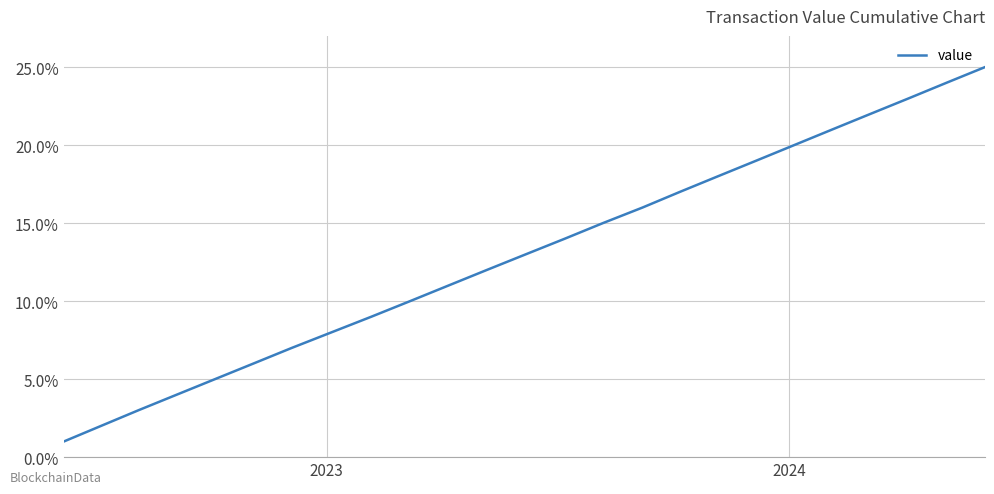

What is the difference between the maximum and minimum values?

24.0